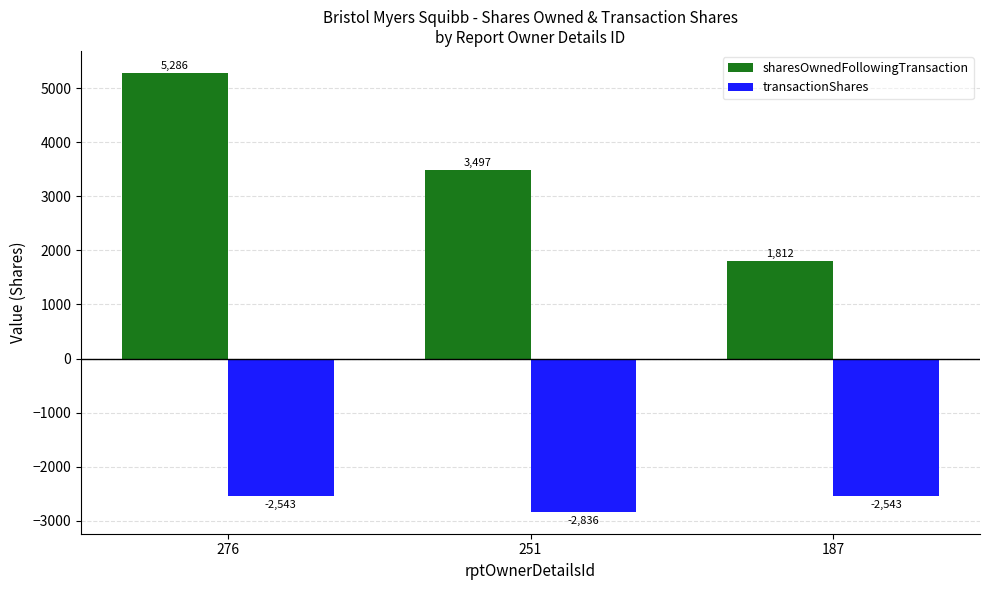

Is the value of sharesOwnedFollowingTransaction at 251 greater than the value of transactionShares at 276?

Yes